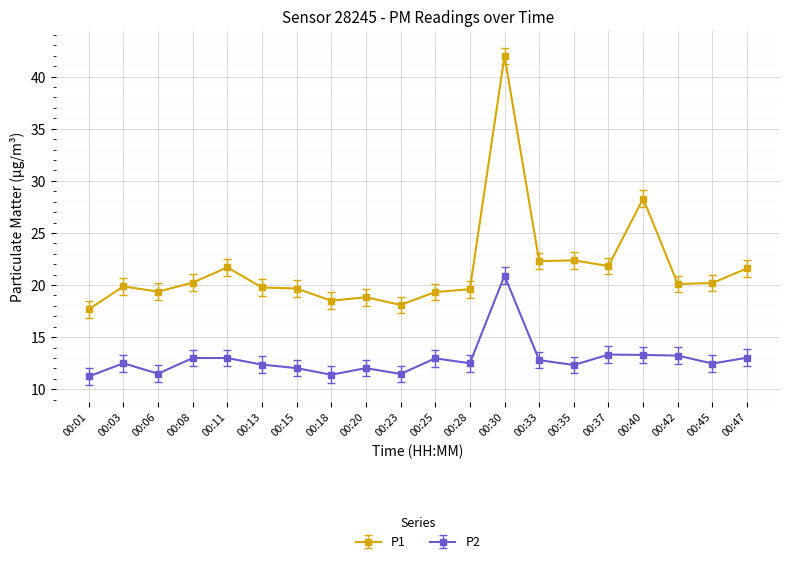

Does the chart have visible grid lines?

Yes